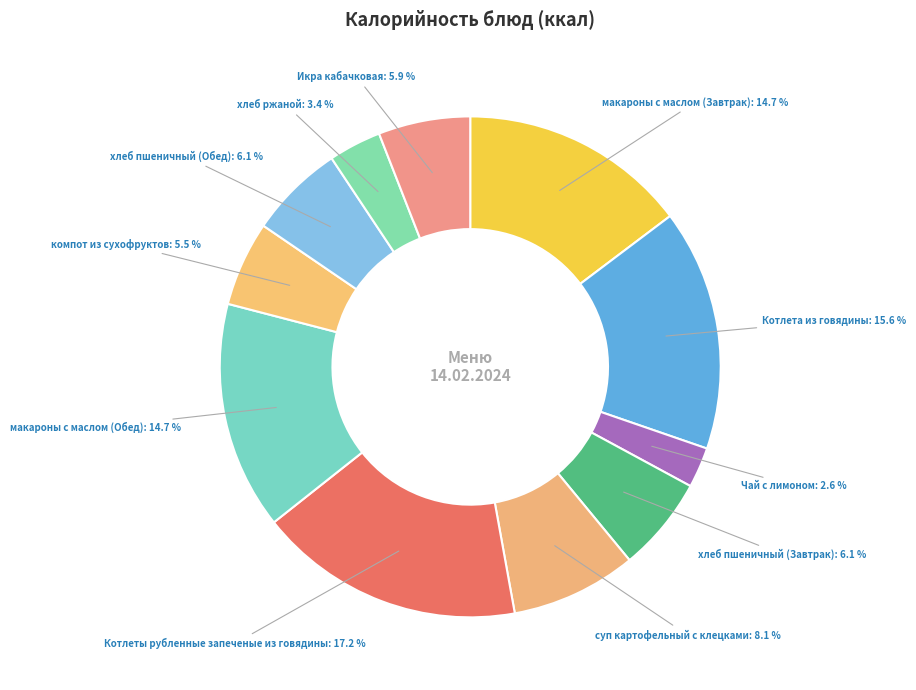

Which slice is the smallest?

Чай с лимоном